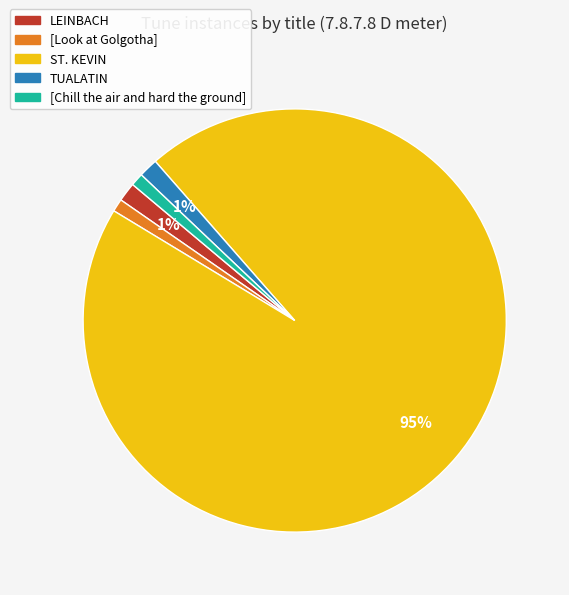

Between [Chill the air and hard the ground] and ST. KEVIN, which is larger?

ST. KEVIN